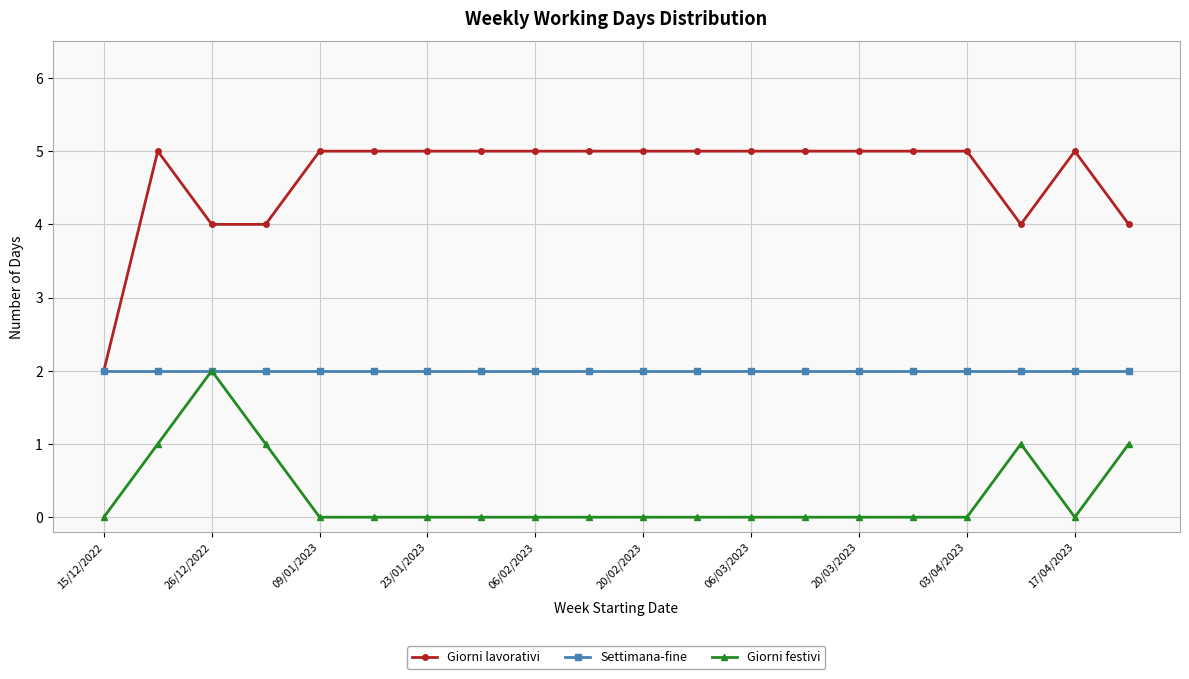

True or false: Giorni festivi and Giorni lavorativi intersect in this chart.

False